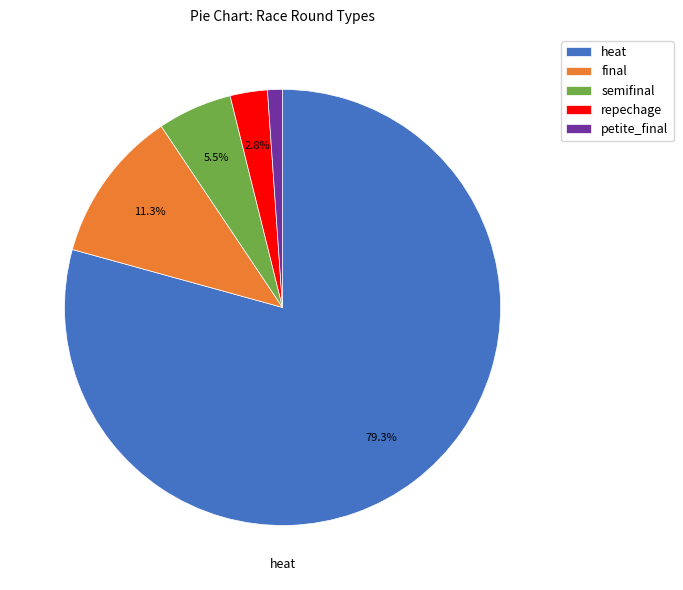

How much of the chart is everything except final?

88.7%